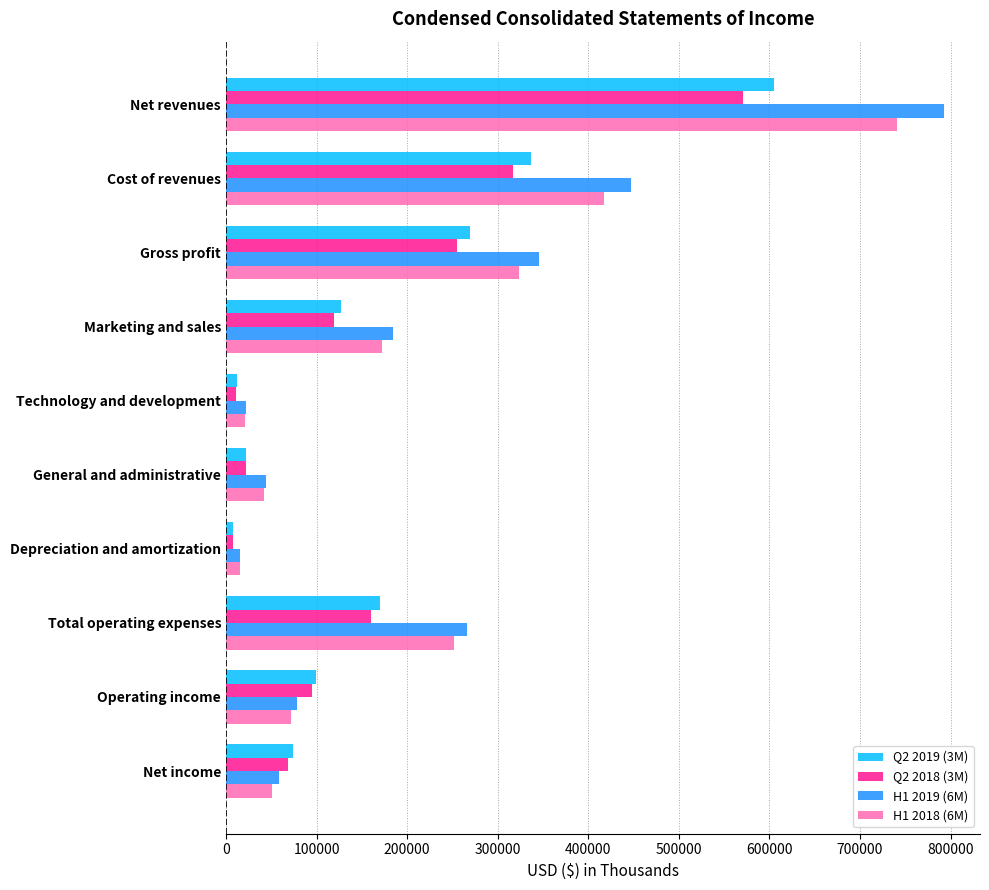

What is the difference between the highest and lowest values at Marketing and sales?

64579